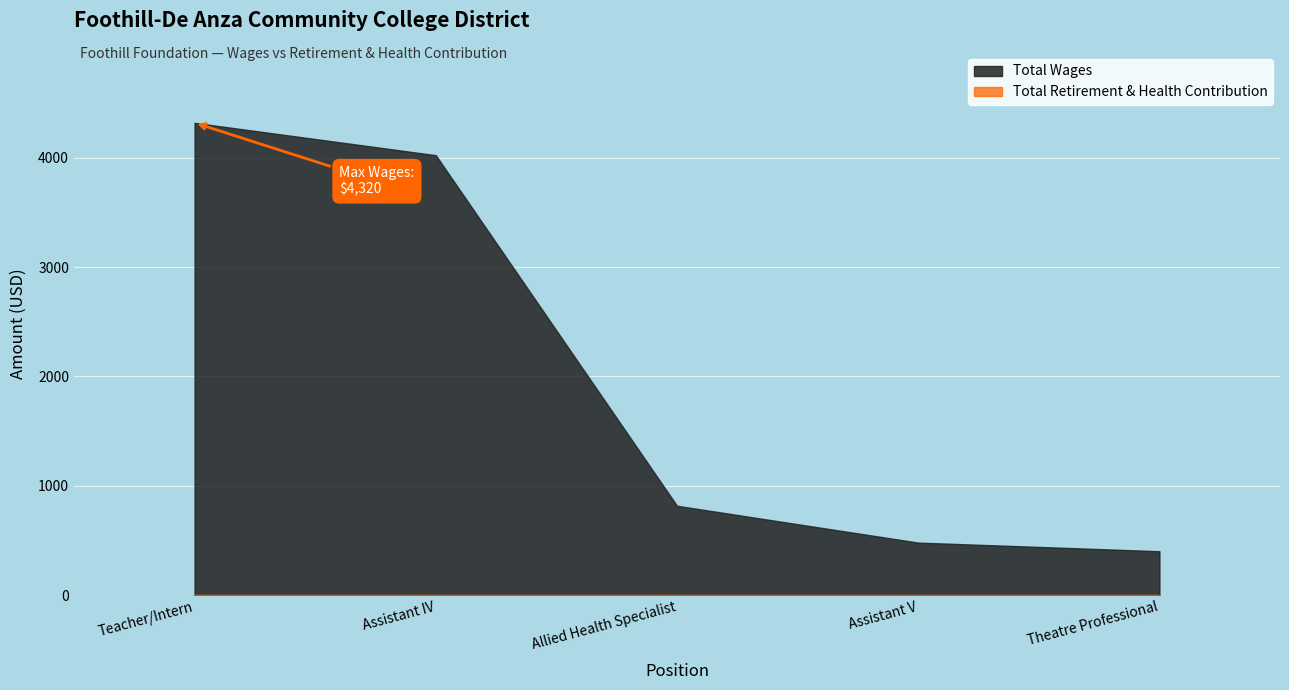

Which has a higher value, Assistant IV or Allied Health Specialist?

Assistant IV